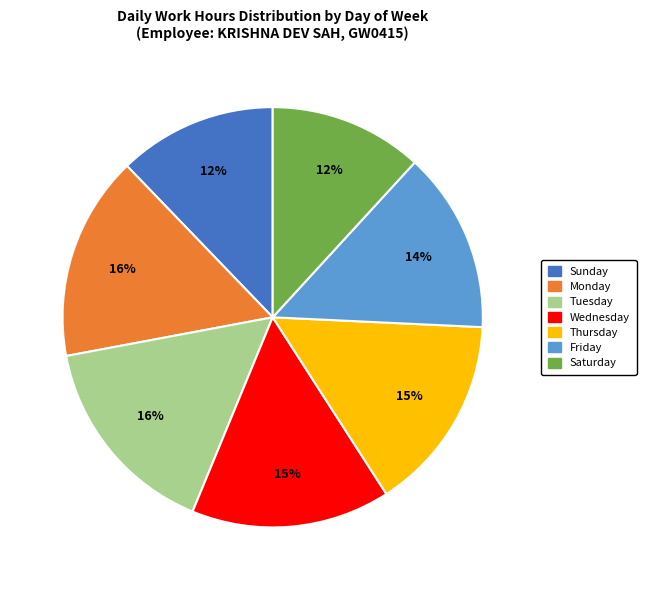

Does any single category account for the majority?

No